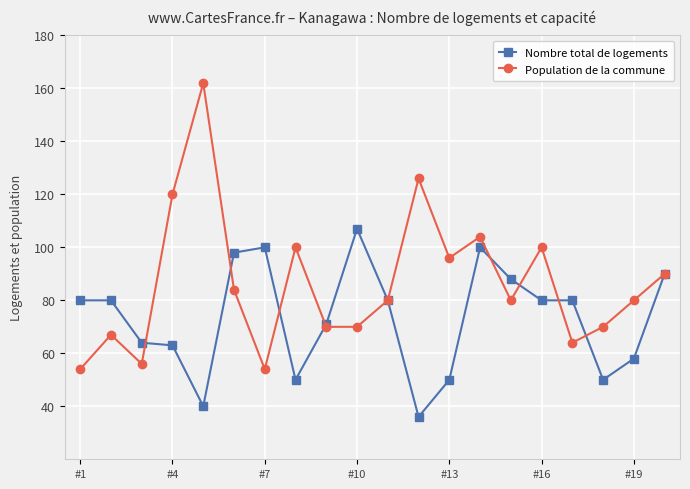

What are all the series names shown in the legend?

Nombre total de logements, Population de la commune